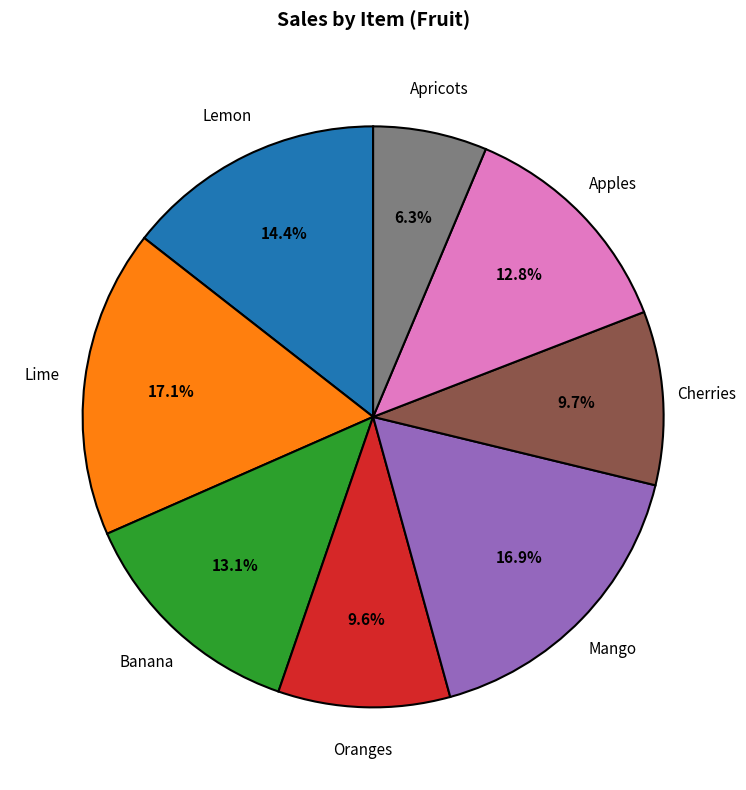

Is there any slice that represents more than half of the pie?

No